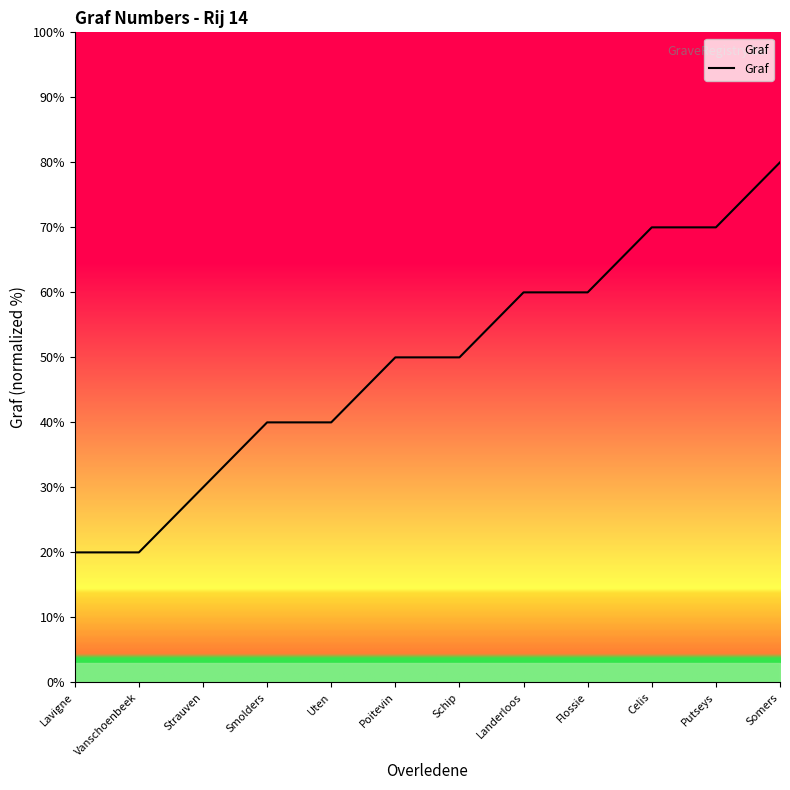

Reading left to right, list all the values displayed in this chart.

Lavigne=20	Vanschoenbeek=20	Strauven=30	Smolders=40	Uten=40	Poitevin=50	Schip=50	Landerloos=60	Flossie=60	Celis=70	Putseys=70	Somers=80